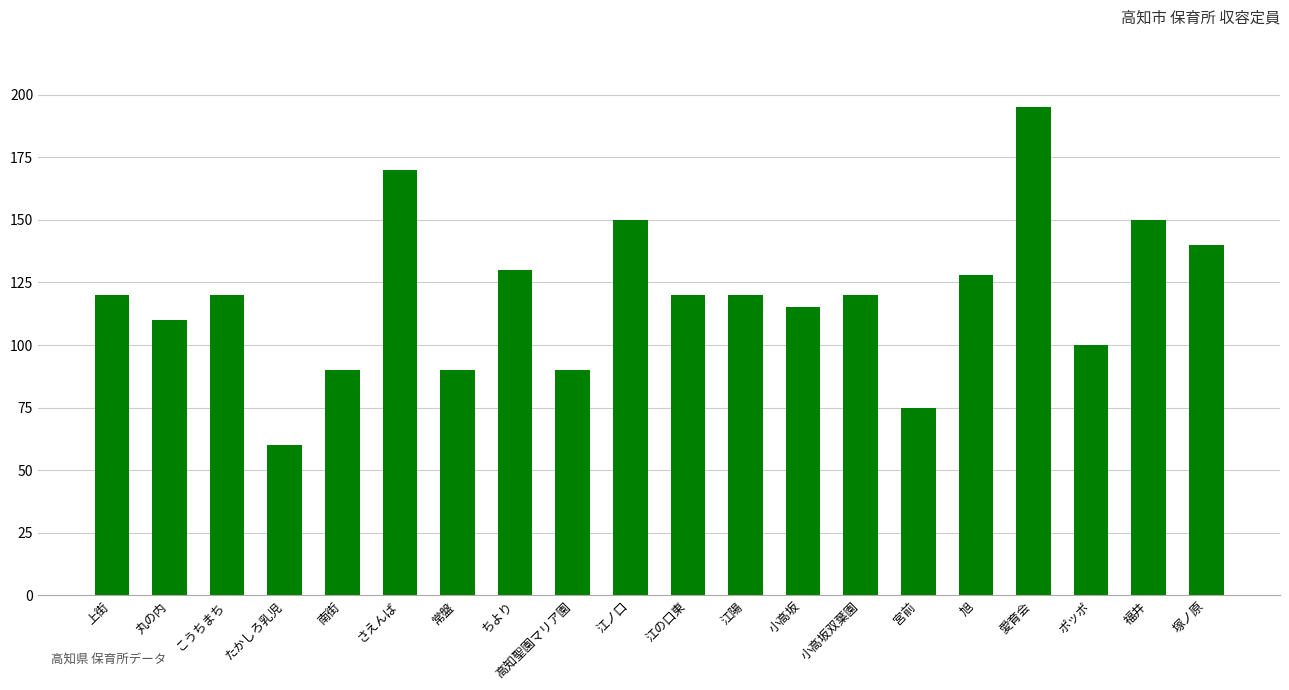

Count the number of categories in the chart.

20